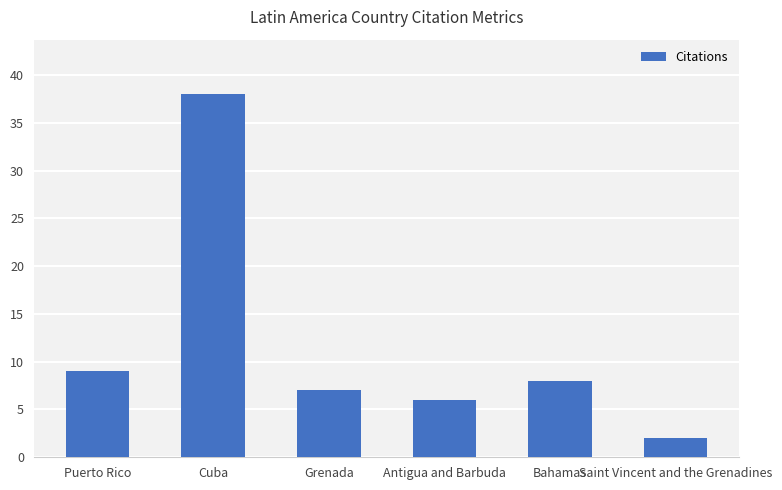

Reading left to right, list all the values displayed in this chart.

9	38	7	6	8	2